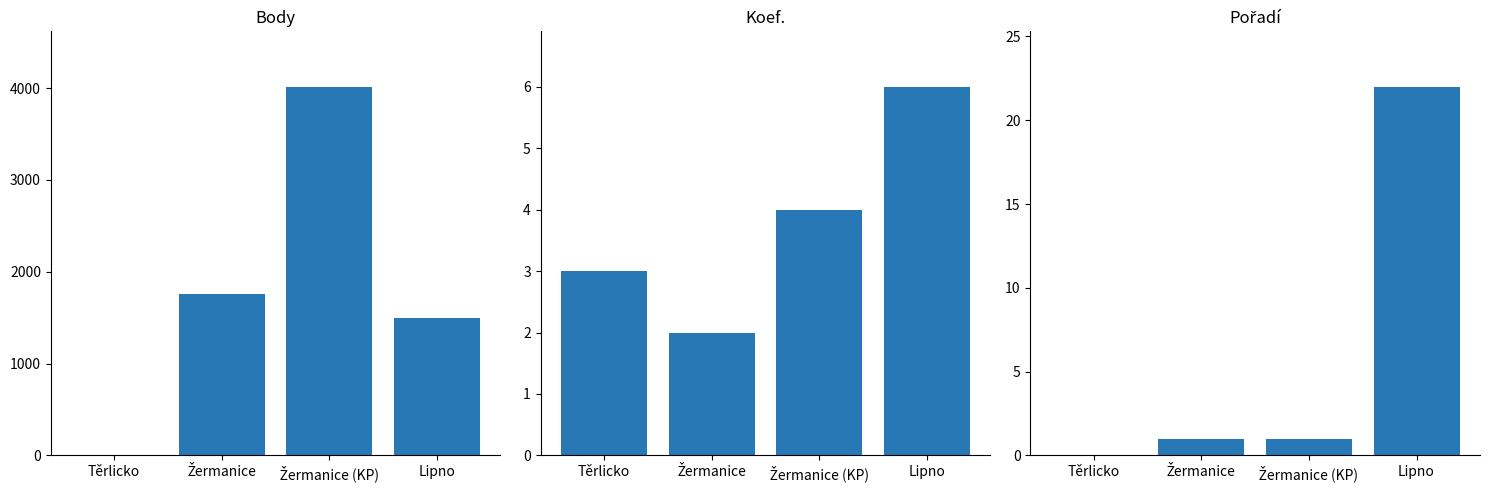

What is the average value of the Body series?

1818